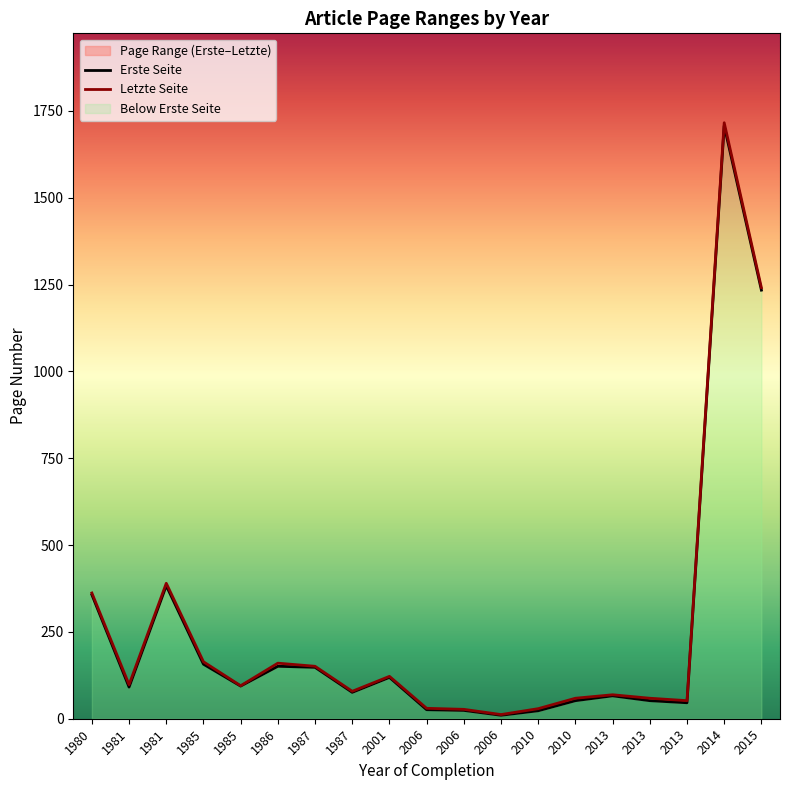

The Erste Seite series shows 10 at 2006. True or false?

True